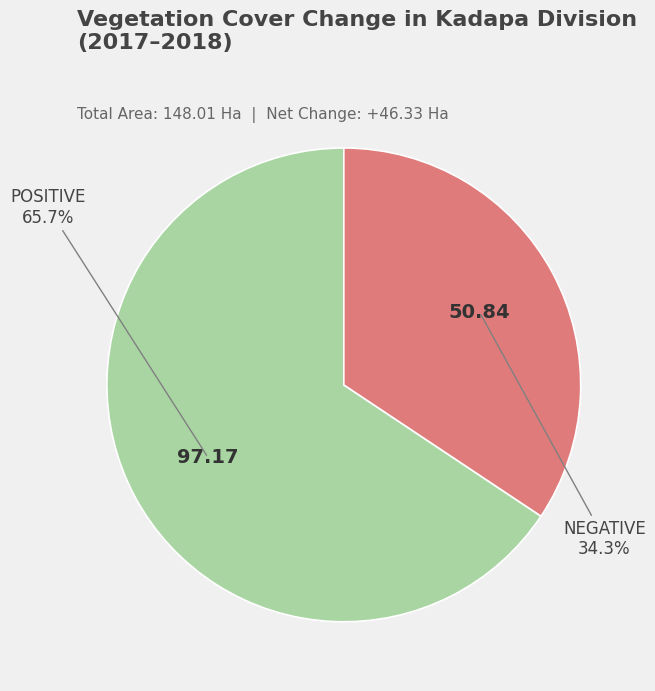

Which category has the biggest portion of the pie?

POSITIVE